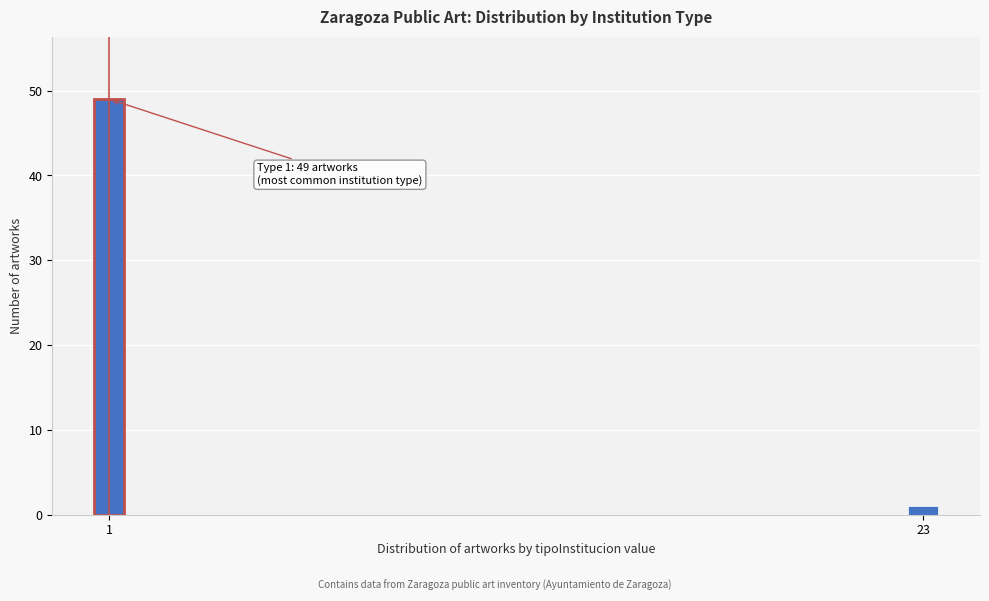

Reading left to right, list all the values displayed in this chart.

49	1